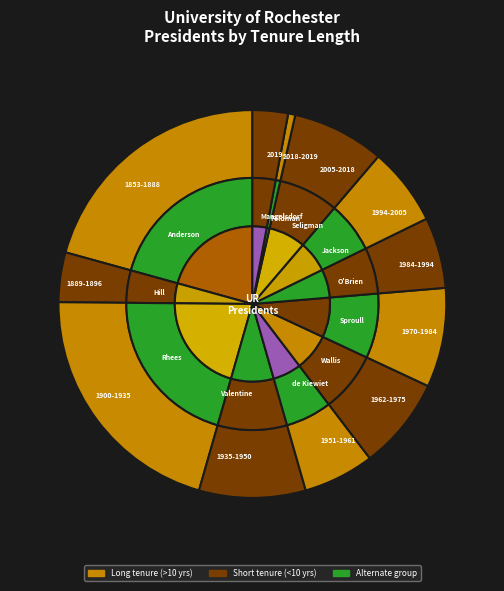

How many slices are in this pie chart?

10